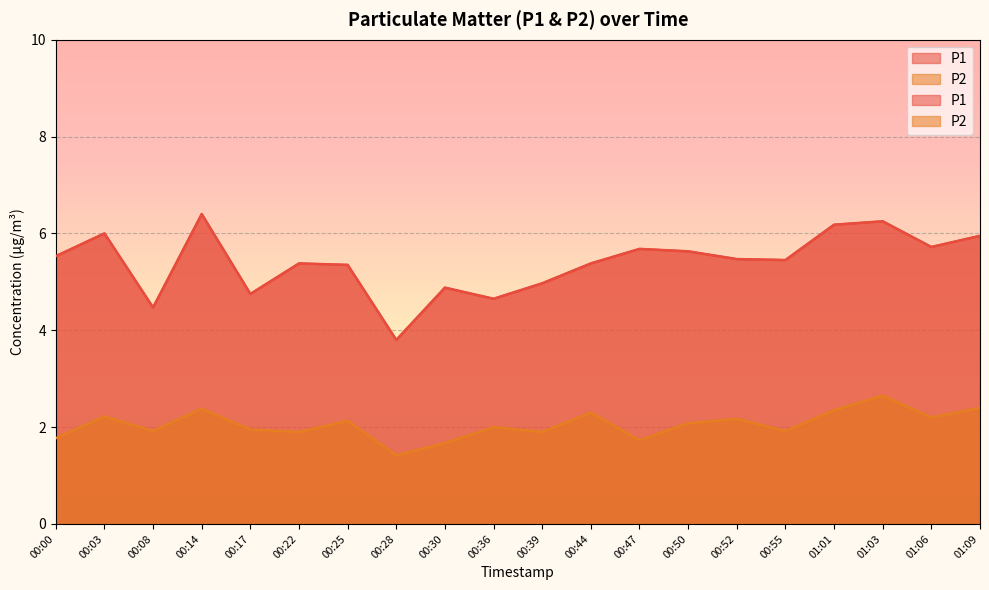

How many data points in P1 are above 5?

14